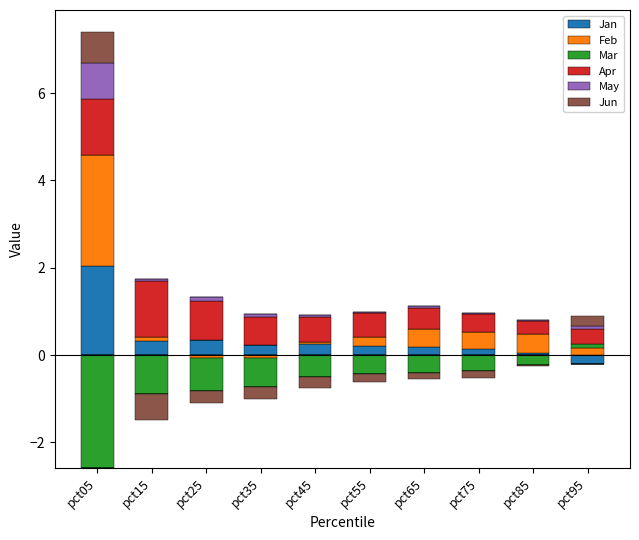

Is it true that Jan equals -1.3 at pct95?

False